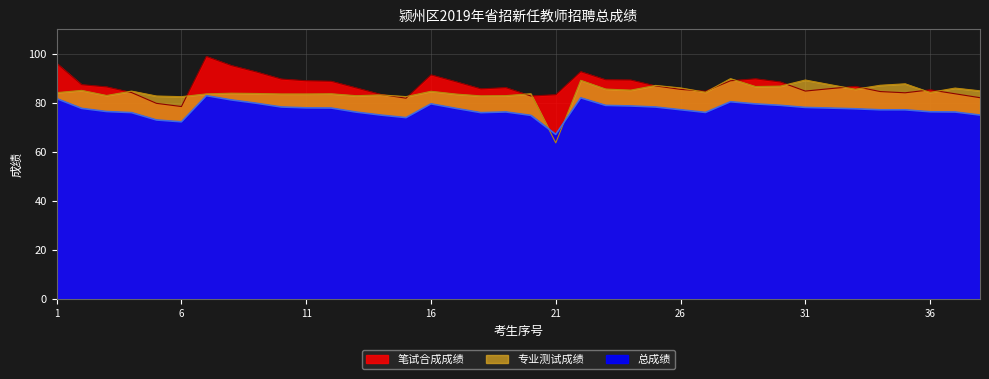

What is the difference between the highest and lowest values at 16?

8.8